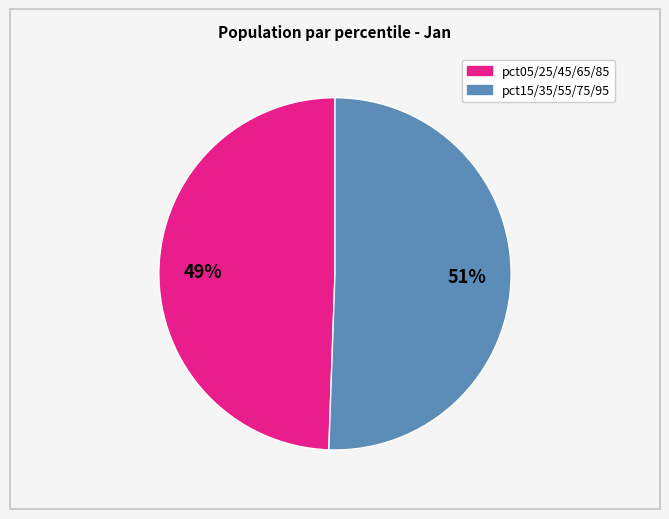

Does any single category account for the majority?

Yes